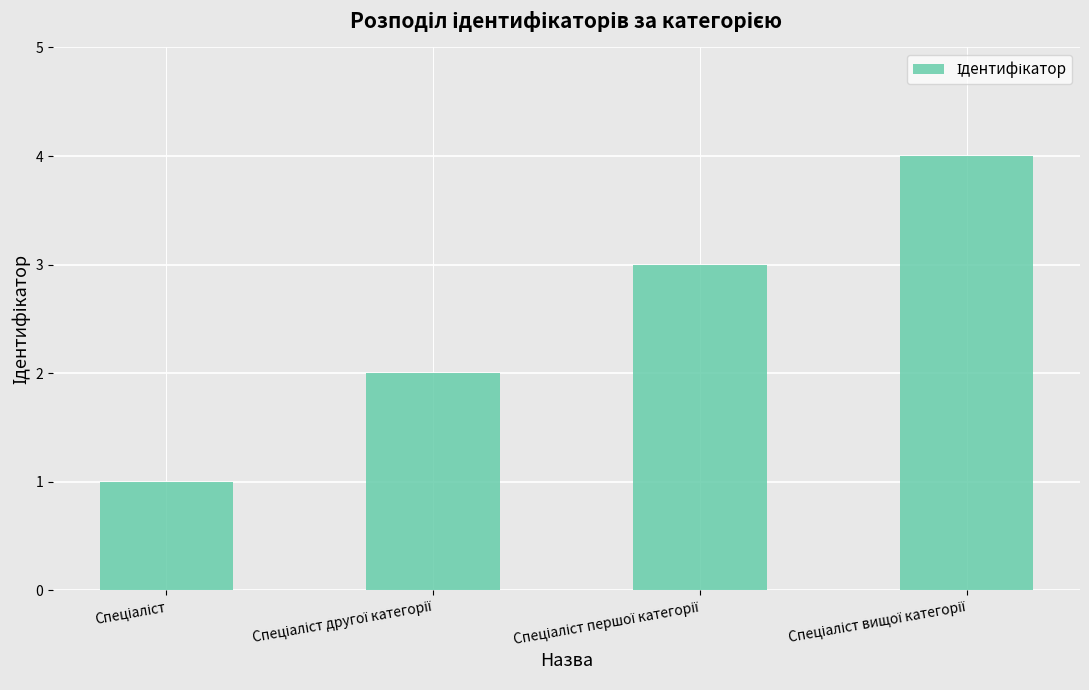

What is the maximum value shown in the chart?

4